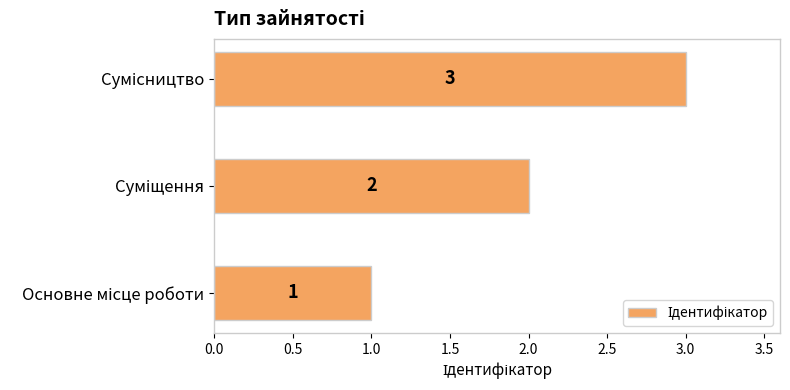

What is the greatest value displayed?

3